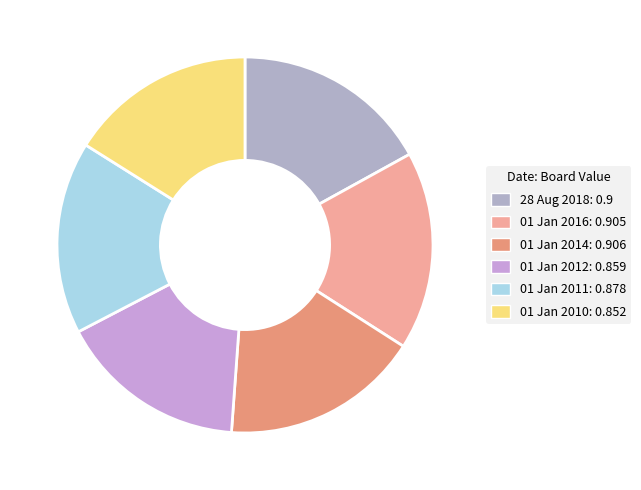

To the nearest percent, what portion does 28 Aug 2018 represent?

17%